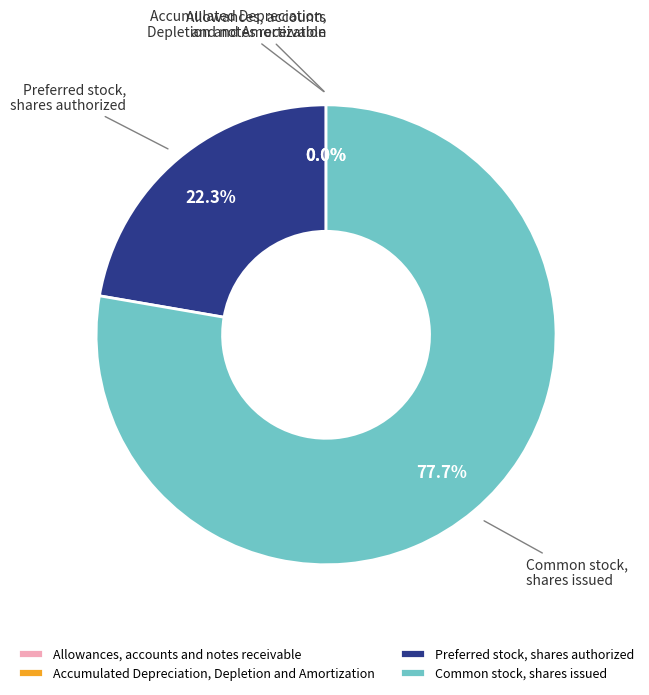

What portion of the pie excludes Common stock, shares issued?

22.3%